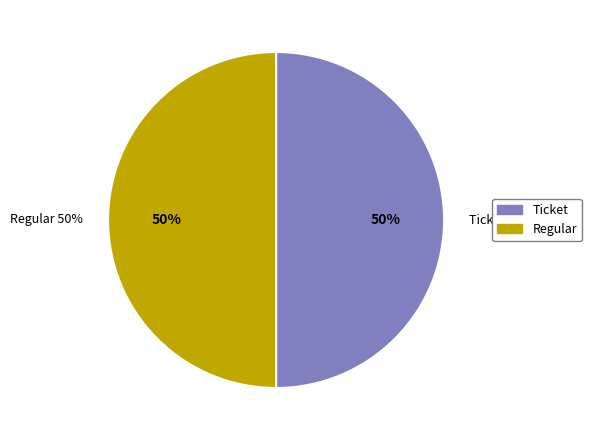

Count the number of slices in the pie.

2